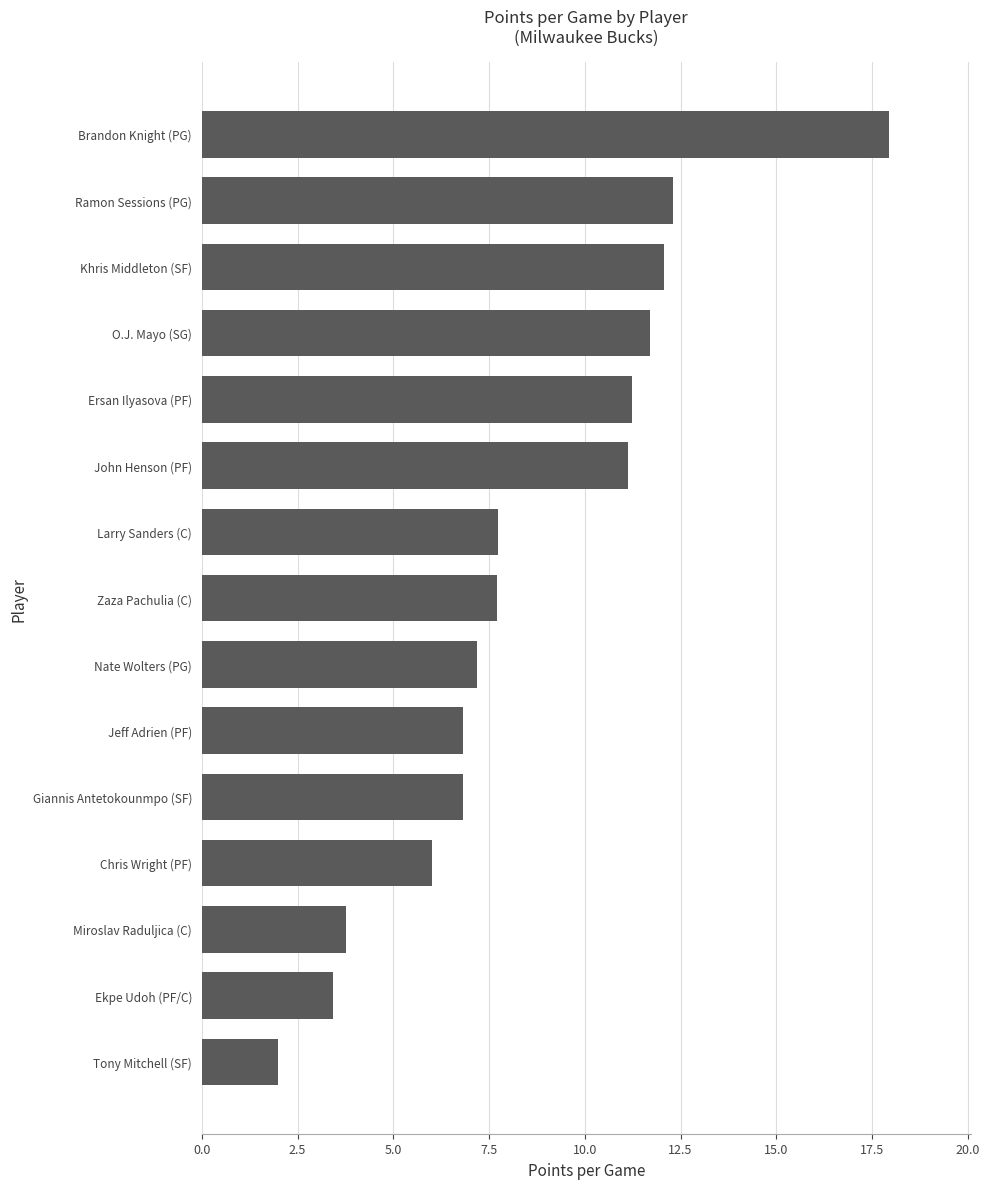

Reading top to bottom, extract all data points from this chart.

Brandon Knight (PG)=17.9	Ramon Sessions (PG)=12.3	Khris Middleton (SF)=12.1	O.J. Mayo (SG)=11.7	Ersan Ilyasova (PF)=11.2	John Henson (PF)=11.1	Larry Sanders (C)=7.7	Zaza Pachulia (C)=7.7	Nate Wolters (PG)=7.2	Jeff Adrien (PF)=6.8	Giannis Antetokounmpo (SF)=6.8	Chris Wright (PF)=6.0	Miroslav Raduljica (C)=3.8	Ekpe Udoh (PF/C)=3.4	Tony Mitchell (SF)=2.0